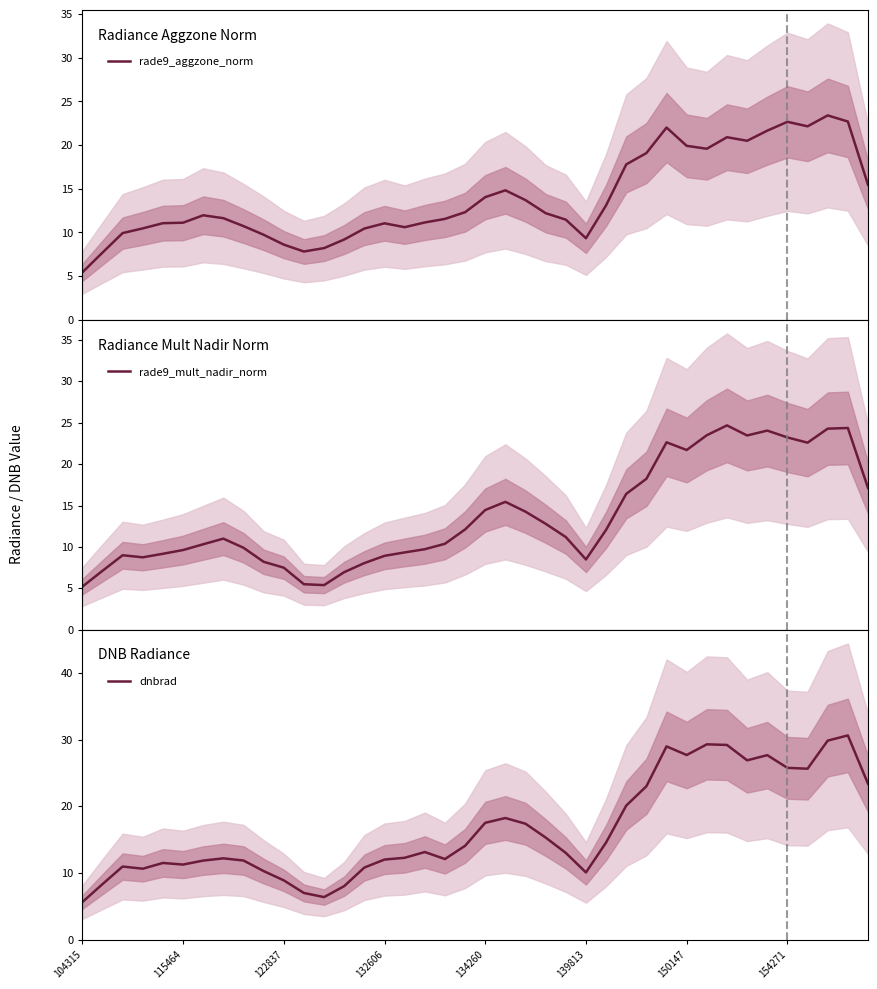

The value of rade9_mult_nadir_norm at 8 is 6.2. True or false?

False